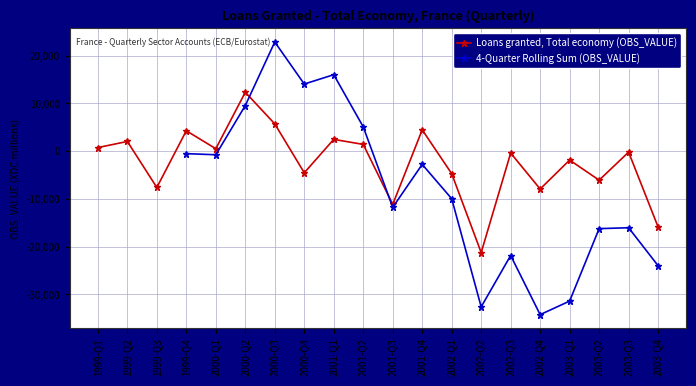

What is the greatest value displayed?

12342